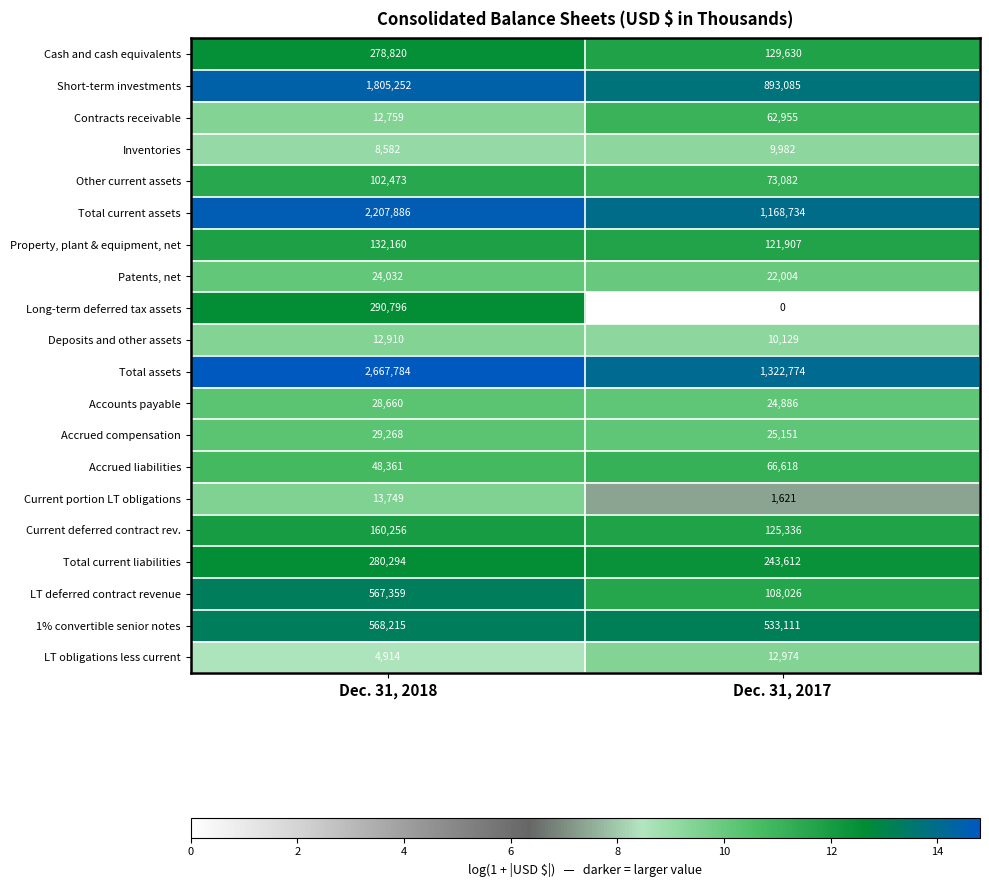

What is the greatest value displayed?

2667784